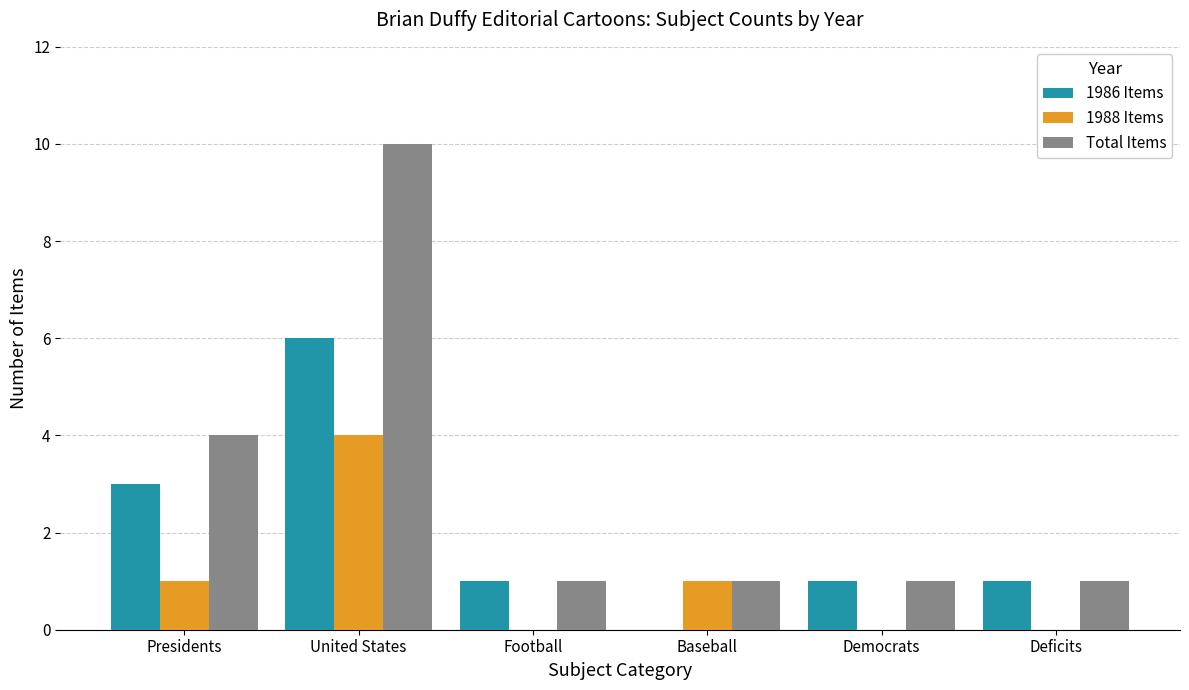

What are all the series names shown in the legend?

1986 Items, 1988 Items, Total Items